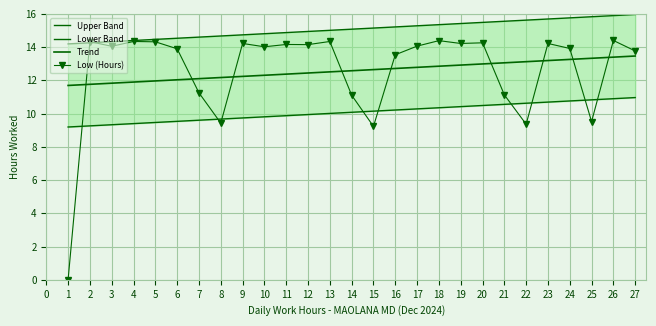

True or false: Lower Band has more than 0 interior local peaks.

False